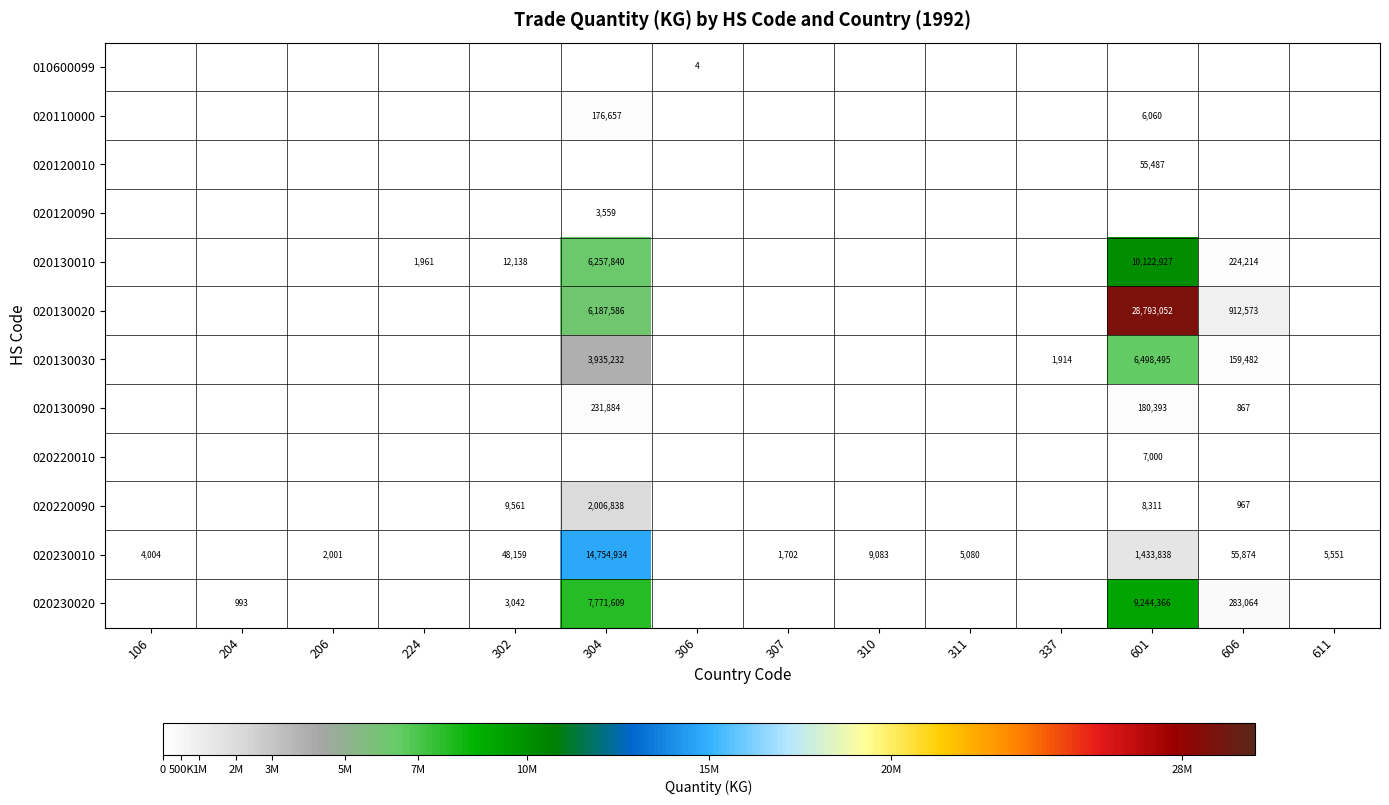

Which series has the largest total across all categories?

020130020